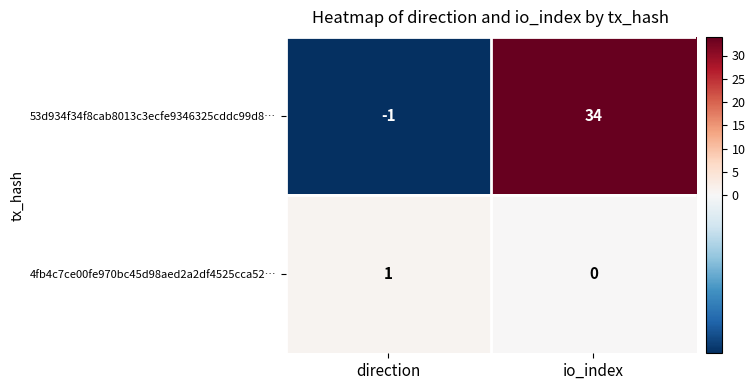

At which label does 53d934f34f8cab8013c3ecfe9346325cddc99d8… reach its minimum?

direction